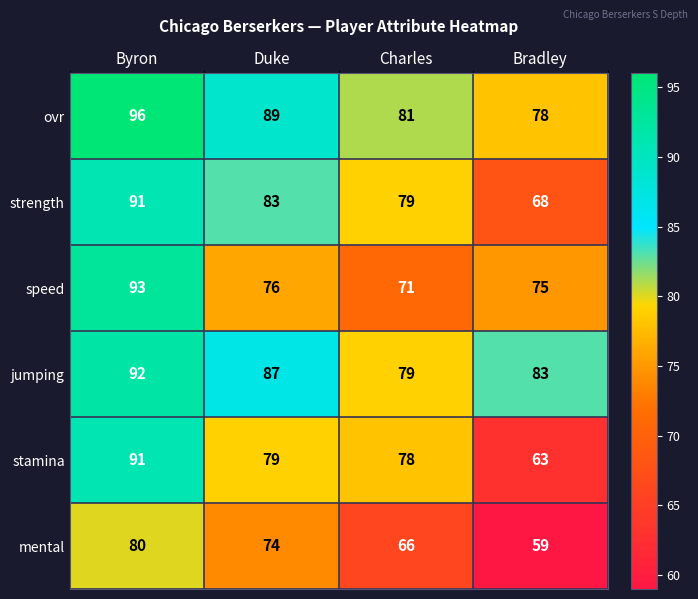

The mental series shows 49 at Duke. True or false?

False